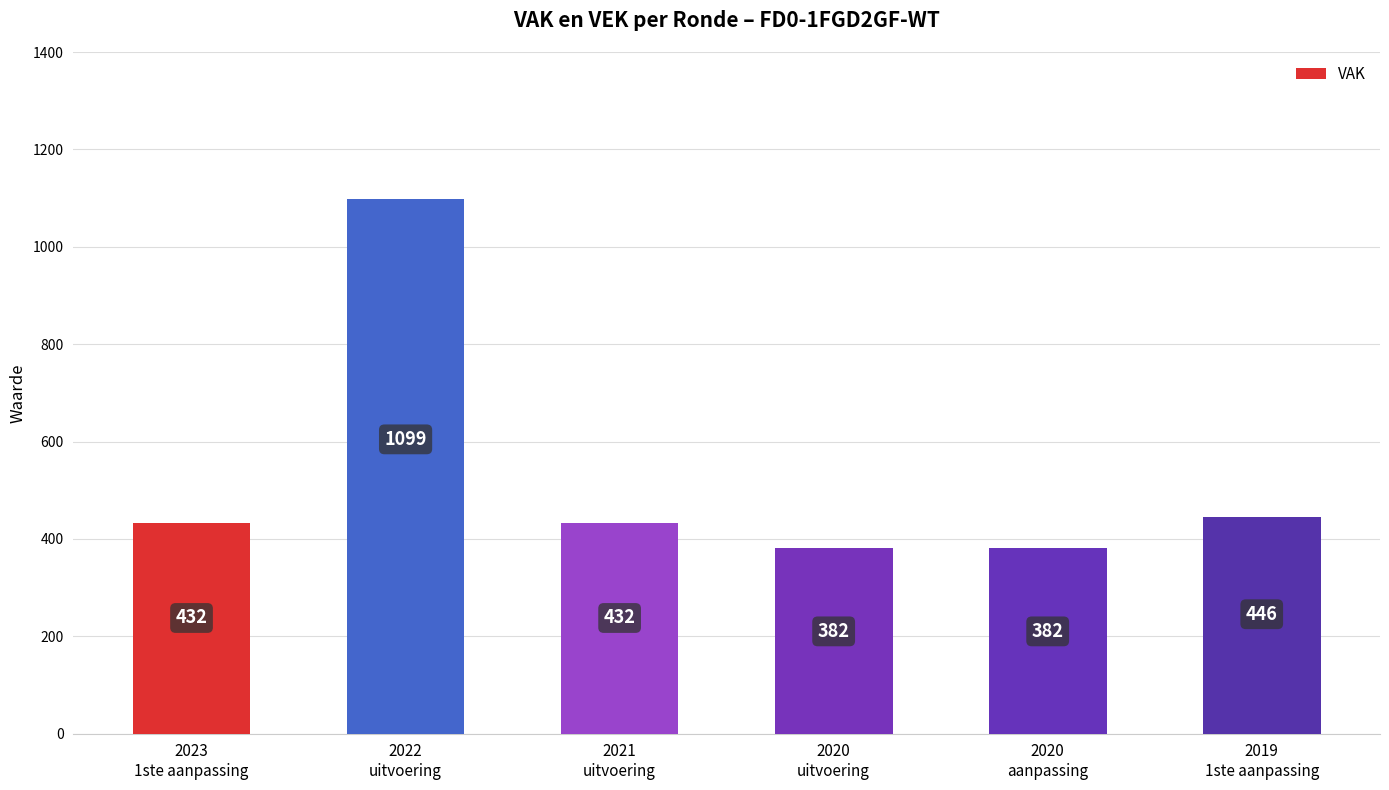

What is the difference between the maximum and minimum values?

717